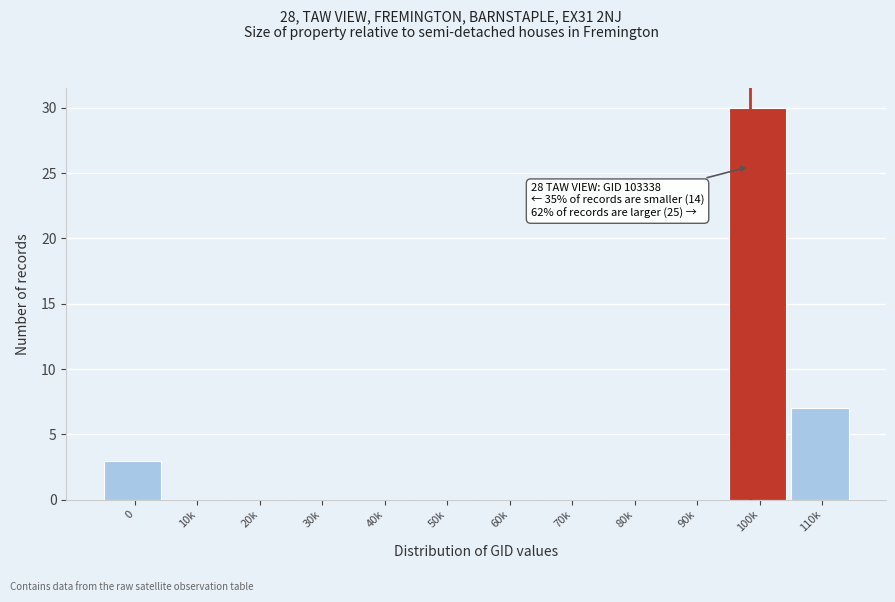

Reading left to right, transcribe all the data shown in this chart.

0=3	10k=0	20k=0	30k=0	40k=0	50k=0	60k=0	70k=0	80k=0	90k=0	100k=30	110k=7